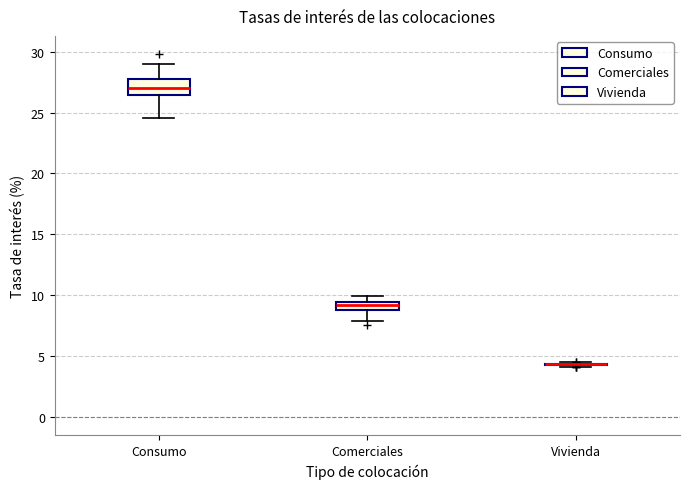

Comparing the boxes themselves (not the whiskers), which one is the tallest?

Consumo